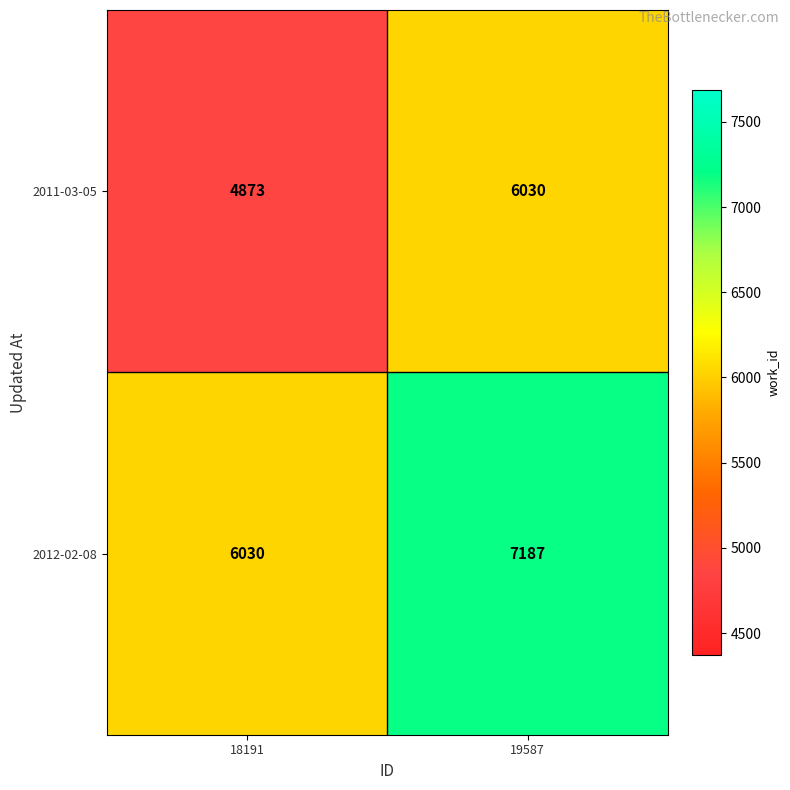

What is the average value of the 2011-03-05 series?

5452